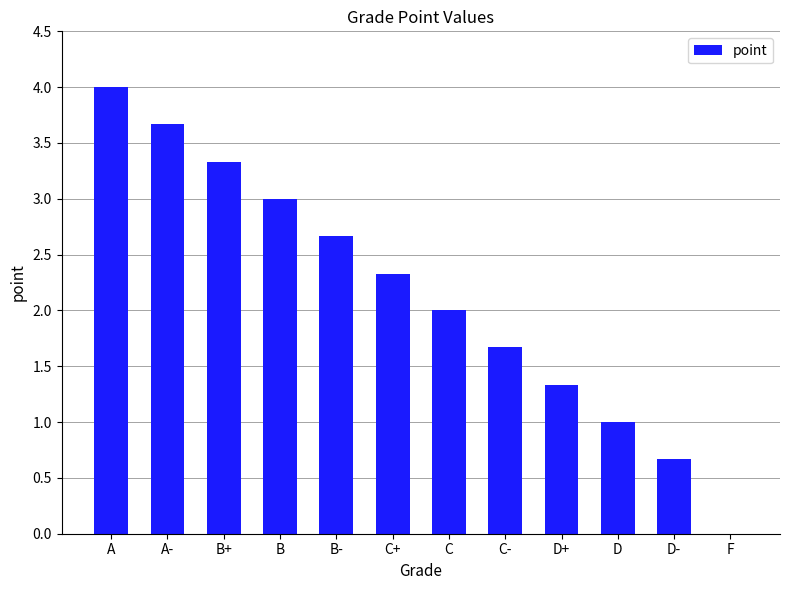

What value does the data have at A?

4.0